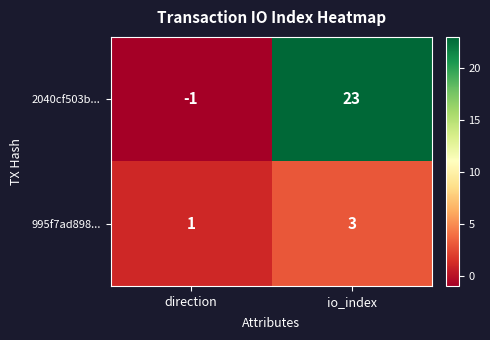

Which label corresponds to the smallest value in the chart?

direction